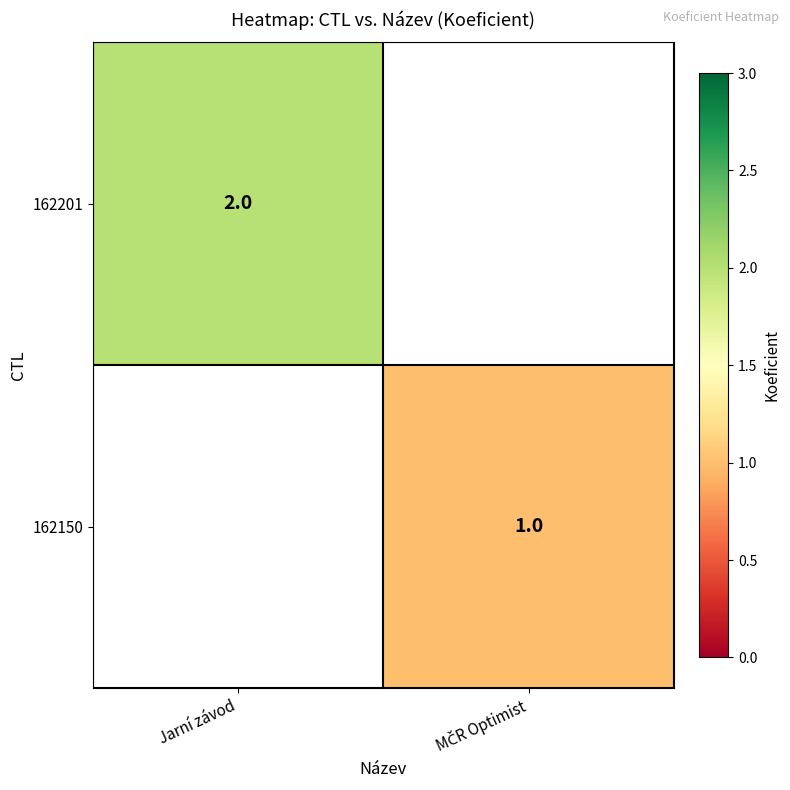

The value of 162201 at Jarní závod is 3.3. True or false?

False